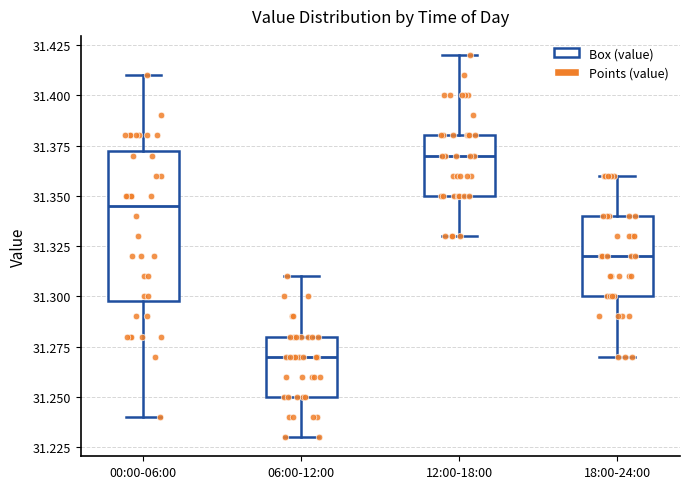

Reading left to right, read every box against the y-axis: the position of its median line, the range the box covers, and the ends of its whiskers. The values are not printed on the chart, so give them approximately, as read against the axis.

00:00-06:00: median 31.345, box 31.300 to 31.375, whiskers 31.240 to 31.410
06:00-12:00: median 31.270, box 31.250 to 31.280, whiskers 31.230 to 31.310
12:00-18:00: median 31.370, box 31.350 to 31.380, whiskers 31.330 to 31.420
18:00-24:00: median 31.320, box 31.300 to 31.340, whiskers 31.270 to 31.360